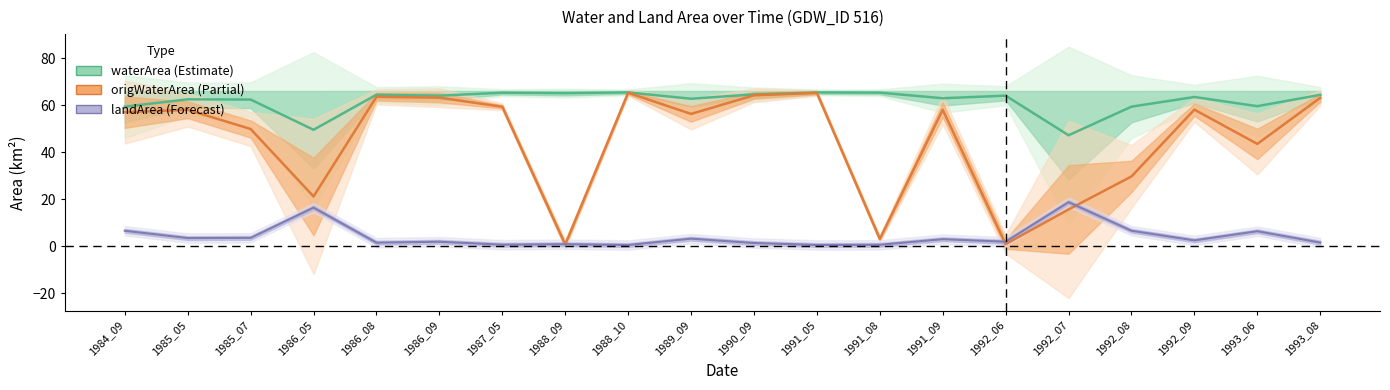

Reading left to right, transcribe all the data shown in this chart.

waterArea: 59.5	62.6	62.5	49.7	64.6	64.2	65.5	65.2	65.6	62.9	64.7	65.6	65.5	63.1	64.2	47.3	59.5	63.6	59.7	64.5
origWaterArea: 57.2	58.2	50.0	21.3	63.7	63.3	59.5	0.8	65.4	56.4	64.3	65.3	3.2	58.2	1.0	15.8	29.8	58.2	43.6	63.2
landArea: 6.7	3.6	3.6	16.5	1.6	2.0	0.7	0.9	0.6	3.3	1.5	0.6	0.7	3.1	2.0	18.9	6.7	2.6	6.5	1.6